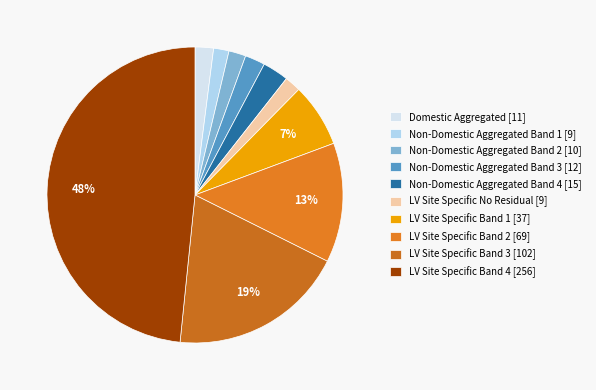

Count the number of slices in the pie.

10